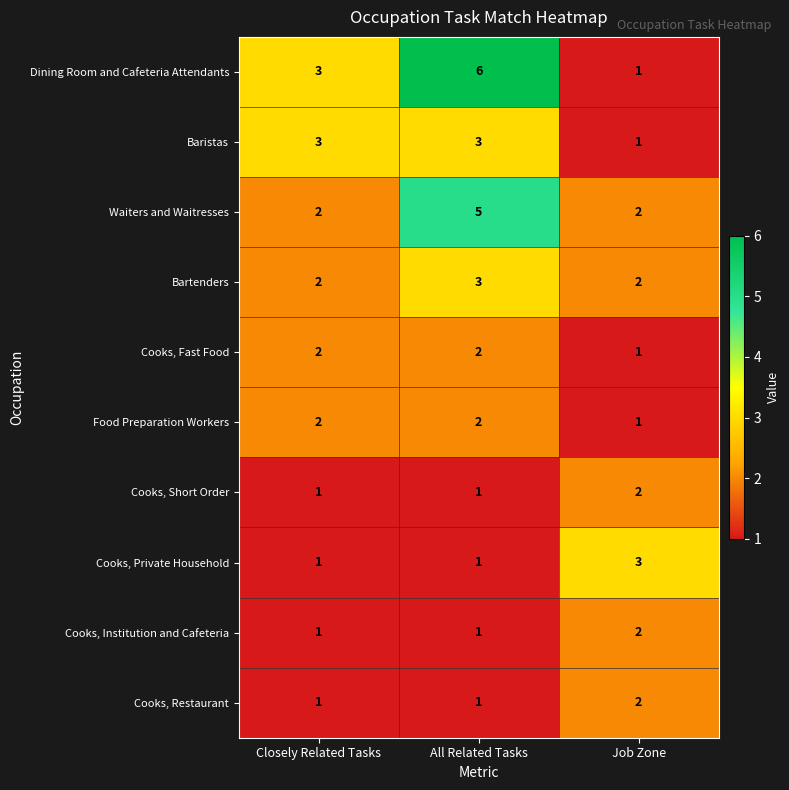

What is the spread (max minus min) of values at All Related Tasks?

5